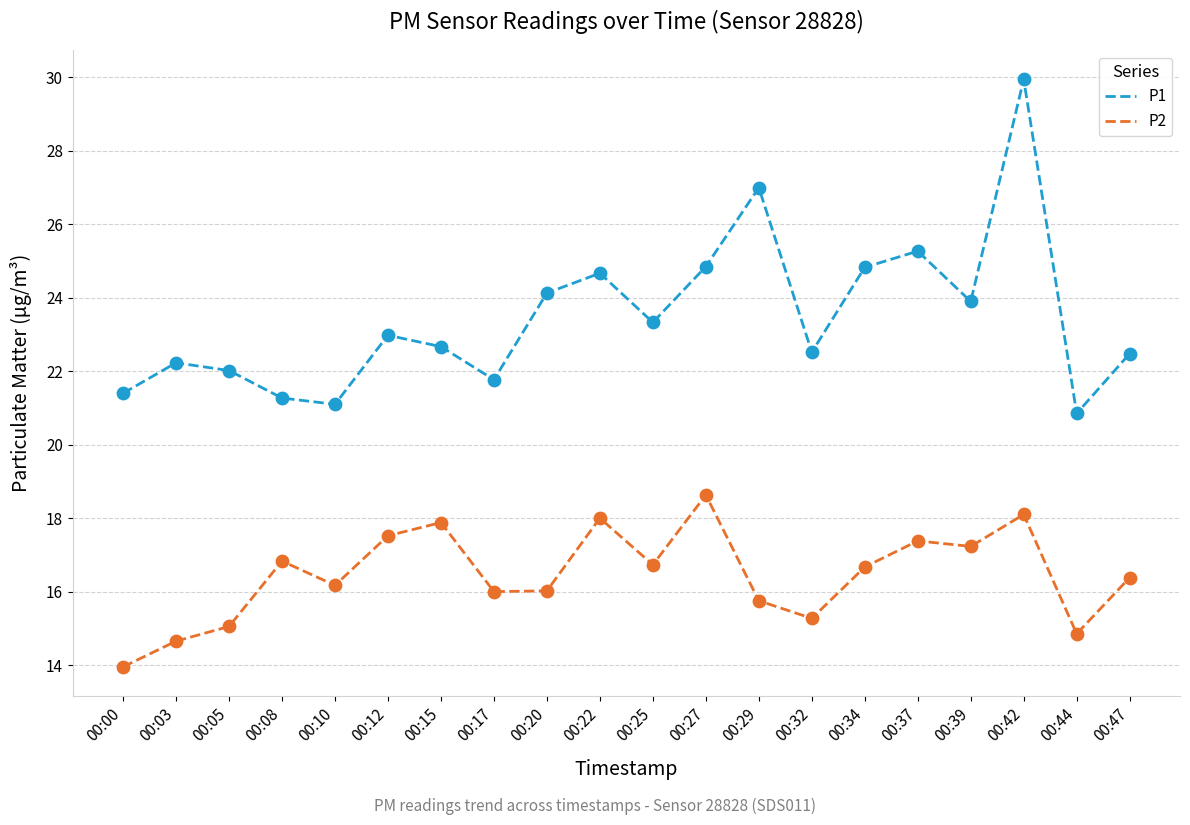

Which series has the largest range (max minus min)?

P1